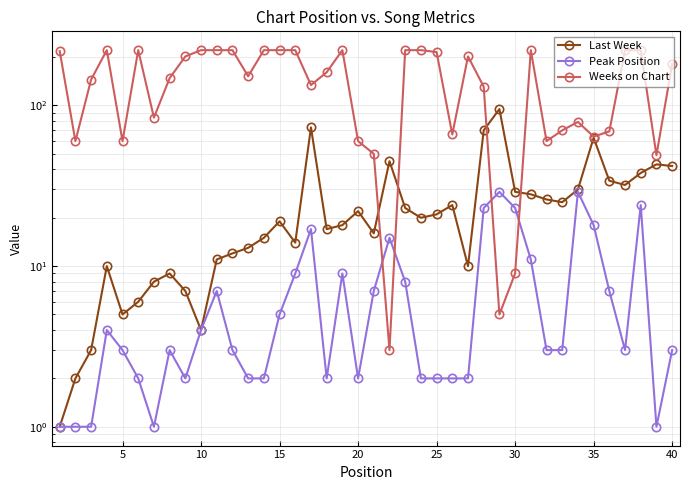

True or false: Weeks on Chart has more than 1 points higher than both neighbors.

True